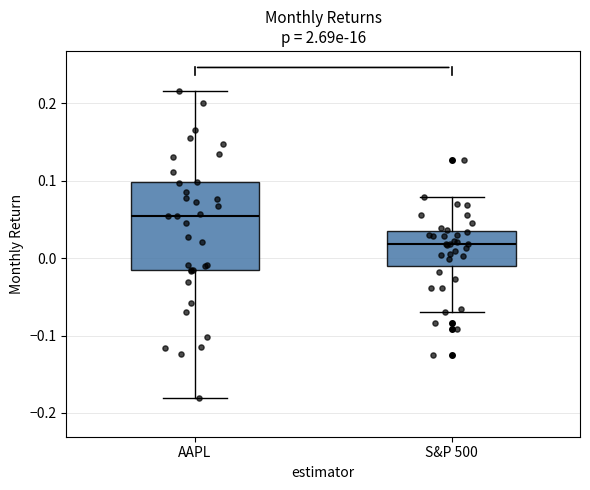

Where does the upper whisker of the box for AAPL end on the y-axis? The values are not printed on the chart, so give them approximately, as read against the axis.

0.22